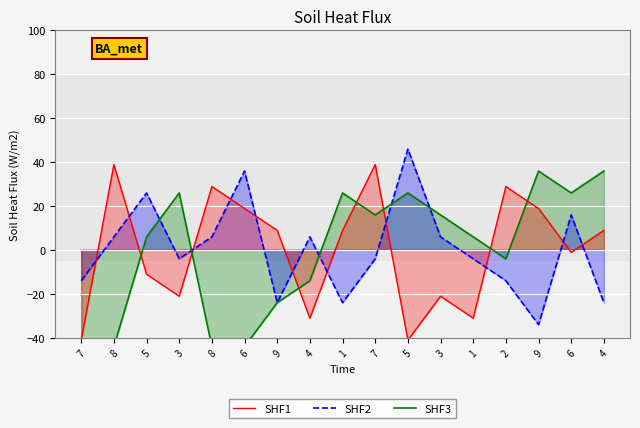

List the labels in order of SHF3 value, smallest first.

7, 8, 8, 6, 9, 4, 2, 5, 1, 7, 3, 3, 1, 5, 6, 9, 4